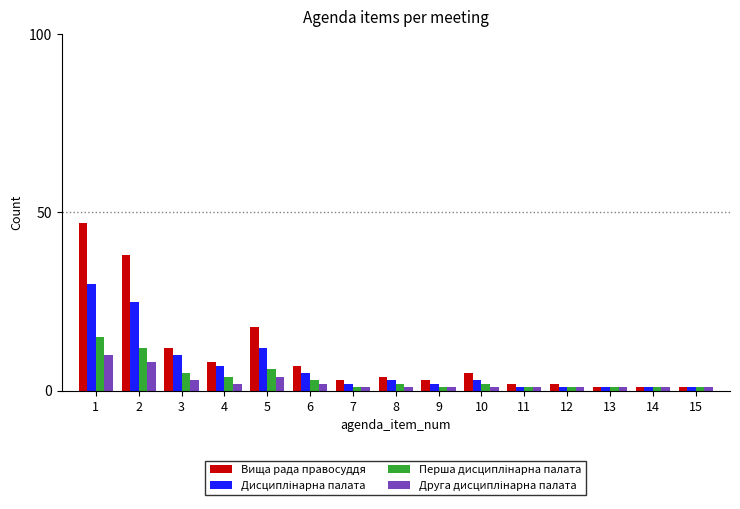

Which series has the widest spread of values?

Вища рада правосуддя